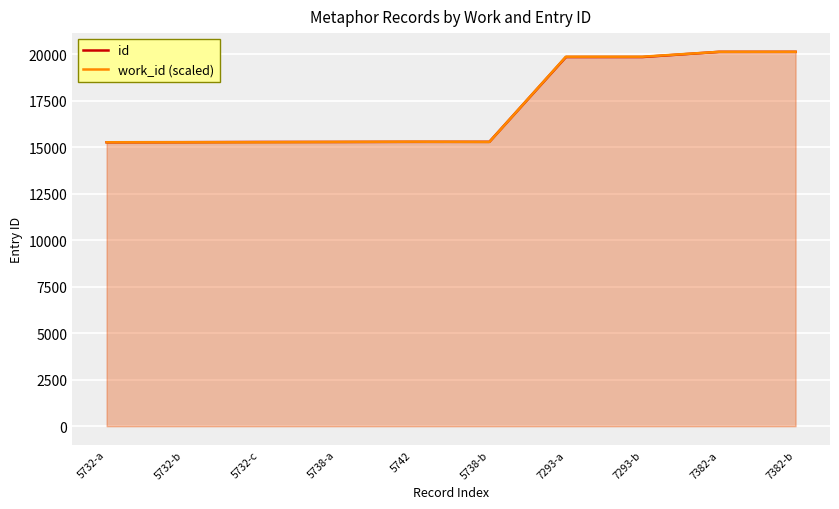

Reading right to left, extract all data points from this chart.

id: 7382-b=20141.0	7382-a=20140.0	7293-b=19862.0	7293-a=19861.0	5738-b=15299.0	5742=15298.0	5738-a=15293.0	5732-c=15292.0	5732-b=15281.0	5732-a=15276.0
work_id (scaled): 7382-b=20141.0	7382-a=20141.0	7293-b=19878.6	7293-a=19878.6	5738-b=15293.7	5742=15305.5	5738-a=15293.7	5732-c=15276.0	5732-b=15276.0	5732-a=15276.0